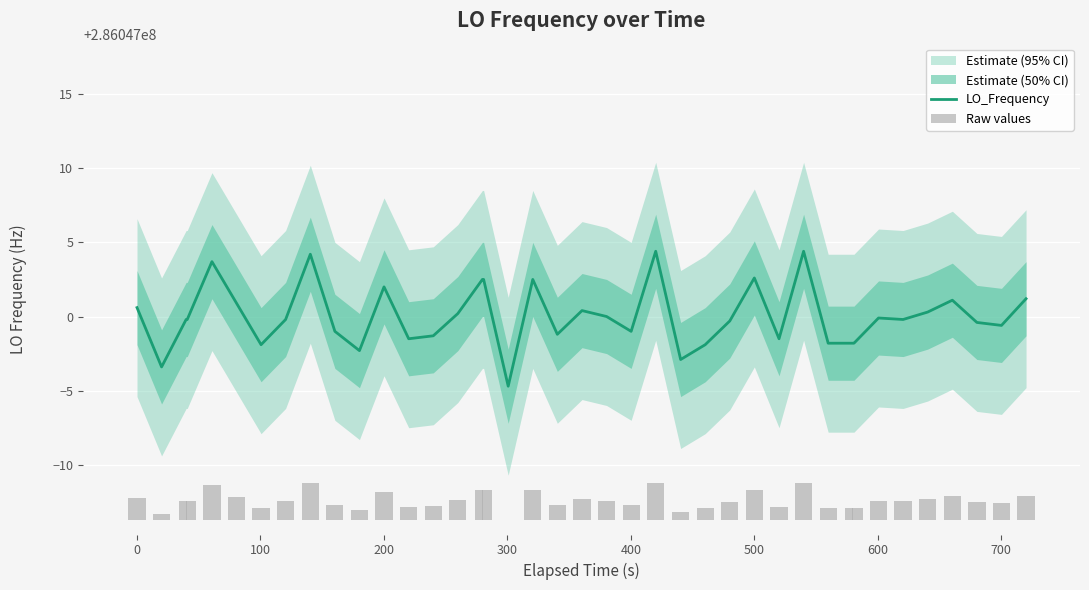

Which series has the largest range (max minus min)?

LO_Frequency